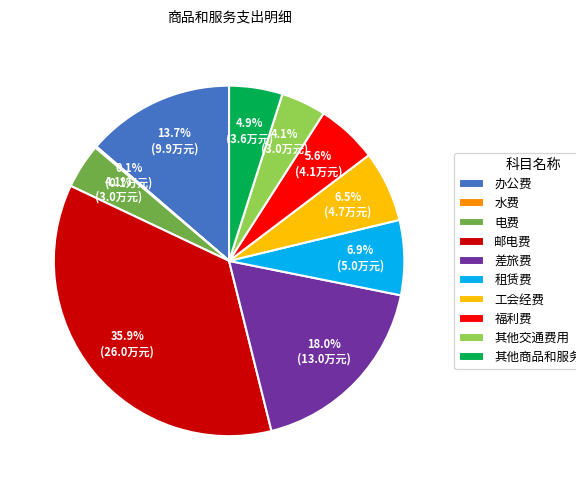

What percentage do 租赁费 and 办公费 together represent?

20.6%